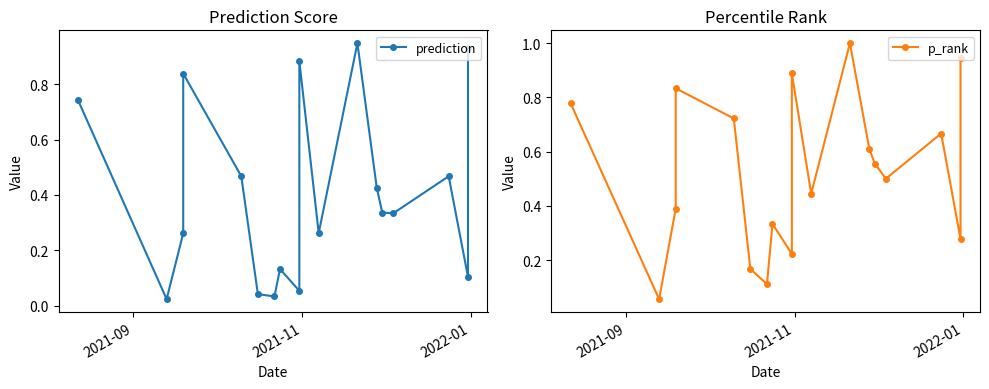

Reading left to right, list all the values displayed in this chart.

prediction: 0.7	0.0	0.3	0.8	0.5	0.0	0.0	0.1	0.1	0.9	0.3	0.9	0.4	0.3	0.3	0.5	0.1	0.9
p_rank: 0.8	0.1	0.4	0.8	0.7	0.2	0.1	0.3	0.2	0.9	0.4	1.0	0.6	0.6	0.5	0.7	0.3	0.9